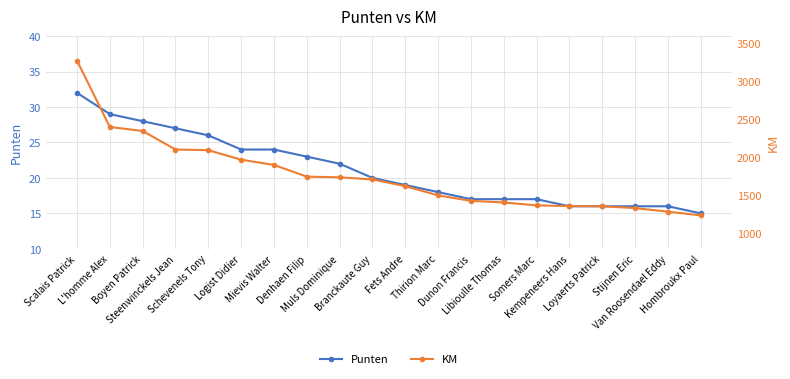

What is the minimum value shown in the chart?

15